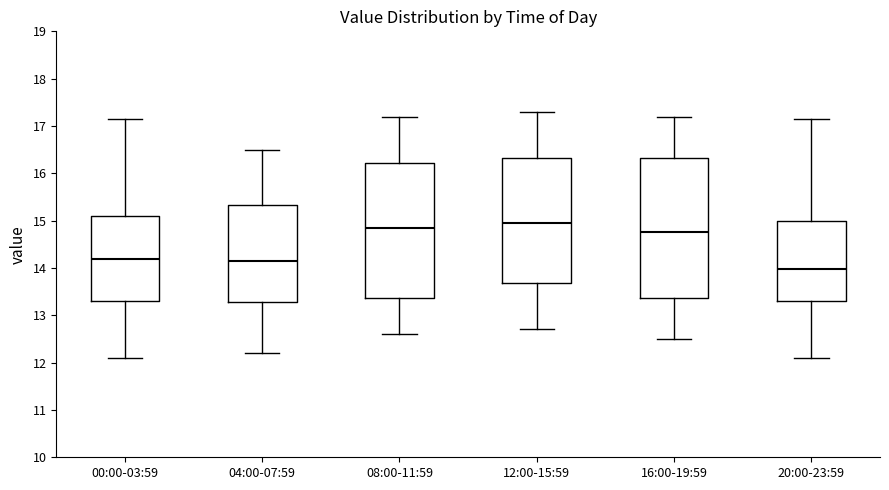

Where does the median line of the box for 08:00-11:59 sit on the y-axis? The values are not printed on the chart, so give them approximately, as read against the axis.

14.9